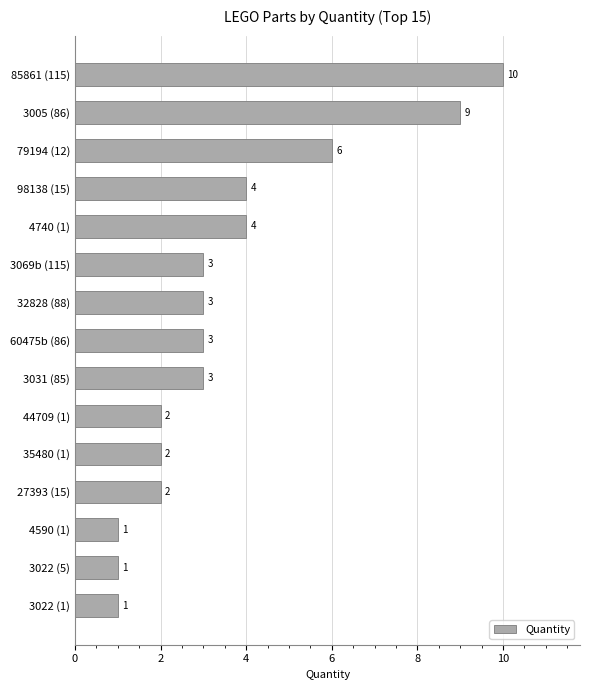

Reading top to bottom, transcribe all the data shown in this chart.

85861 (115)=10	3005 (86)=9	79194 (12)=6	98138 (15)=4	4740 (1)=4	3069b (115)=3	32828 (88)=3	60475b (86)=3	3031 (85)=3	44709 (1)=2	35480 (1)=2	27393 (15)=2	4590 (1)=1	3022 (5)=1	3022 (1)=1